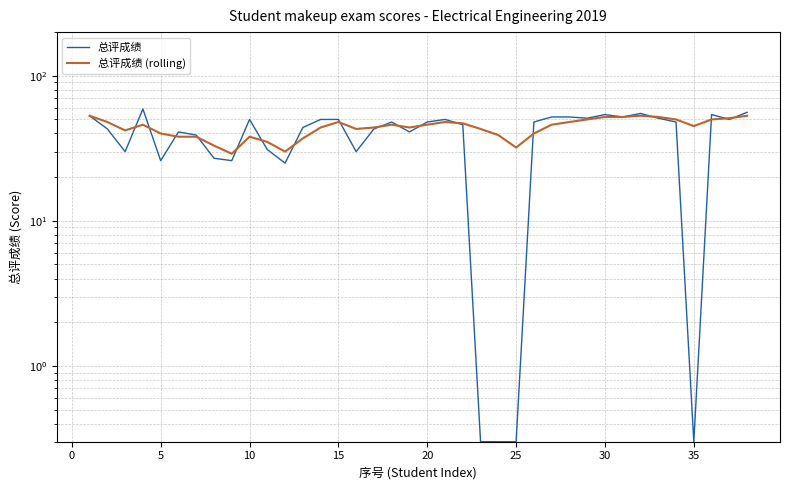

What is the minimum value shown in the chart?

0.3